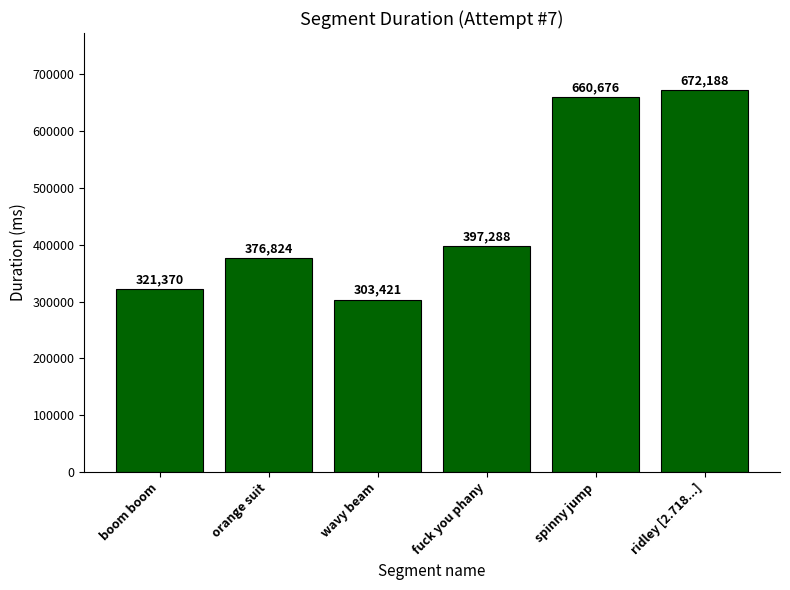

What position from the left is wavy beam?

3